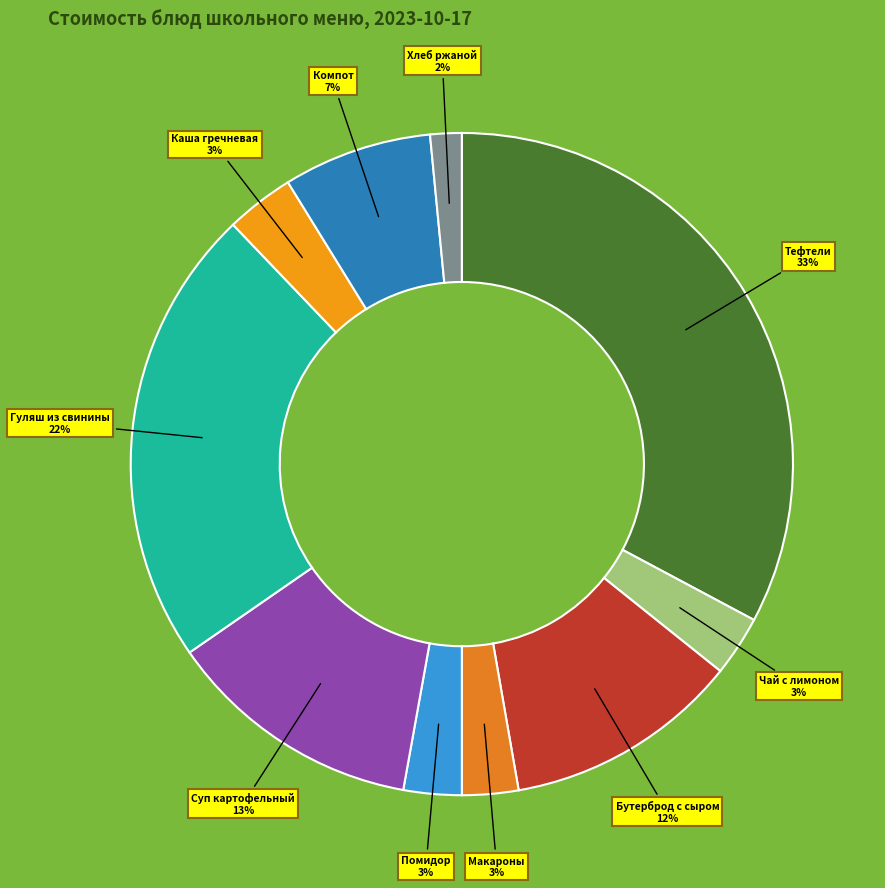

Count the number of slices in the pie.

10